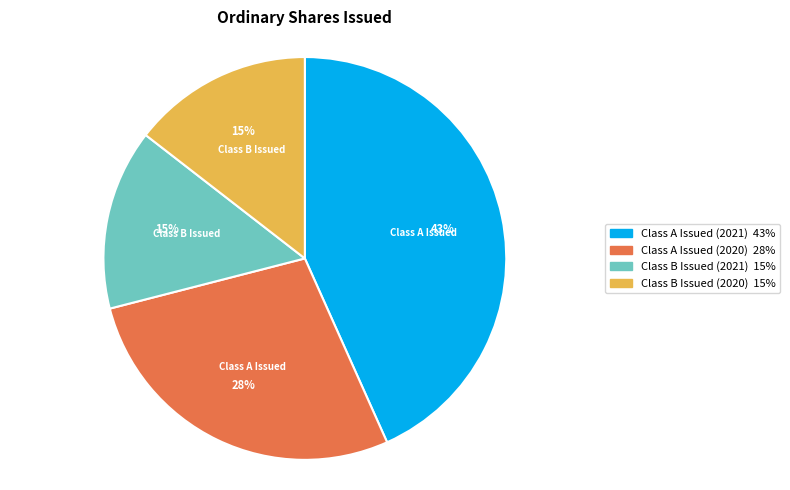

What is the largest slice in the pie chart?

Class A Issued (2021)